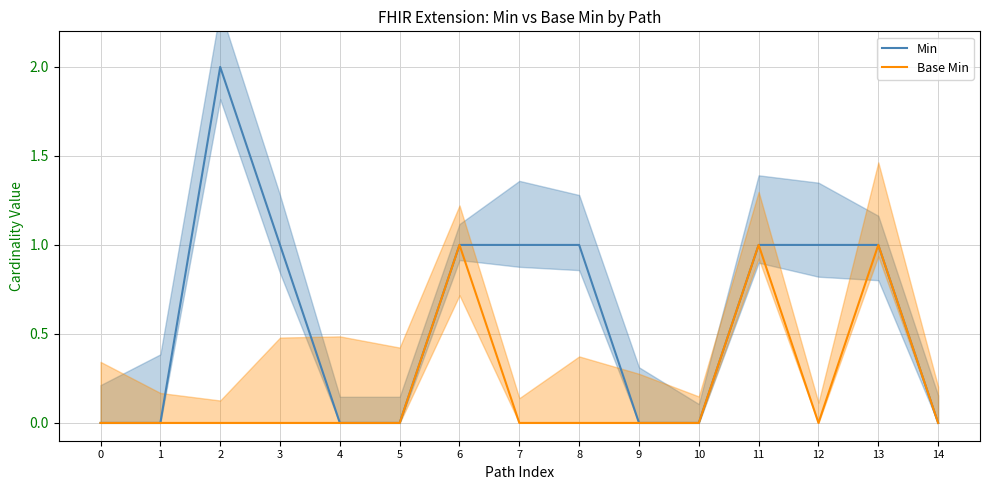

How many Min values are between 0 and 1?

14